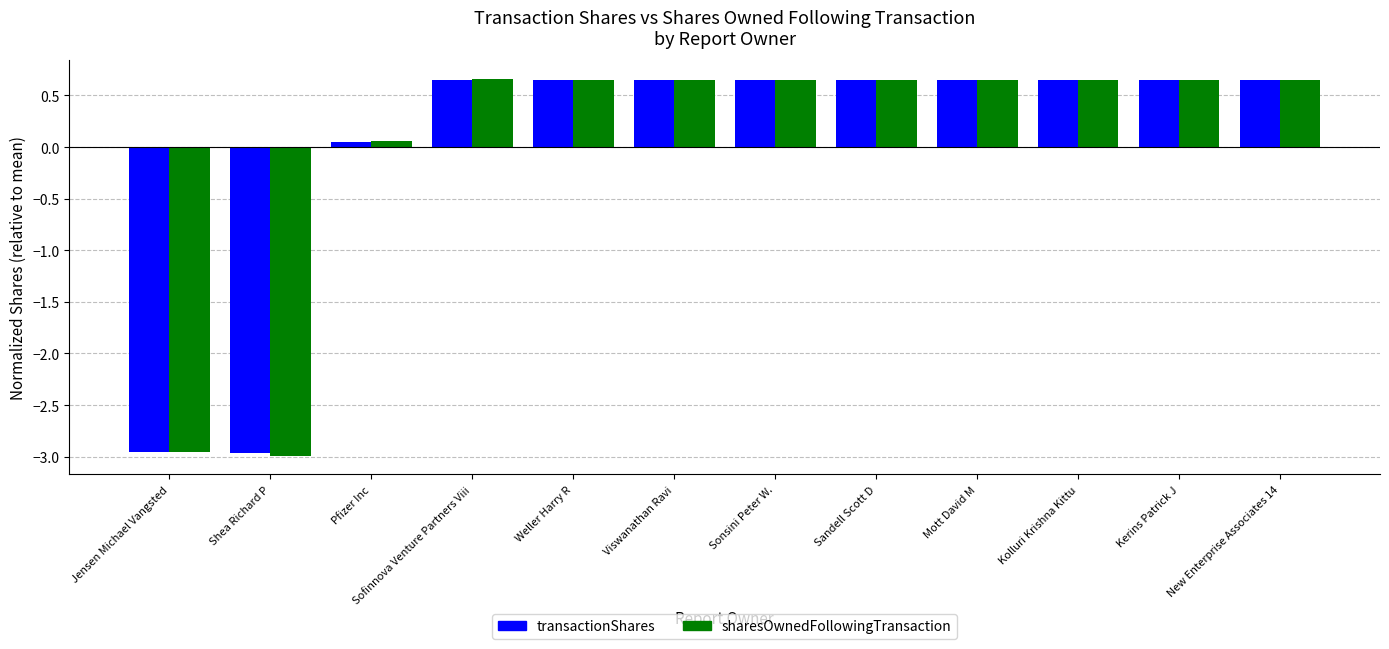

How many values in transactionShares are below zero?

2